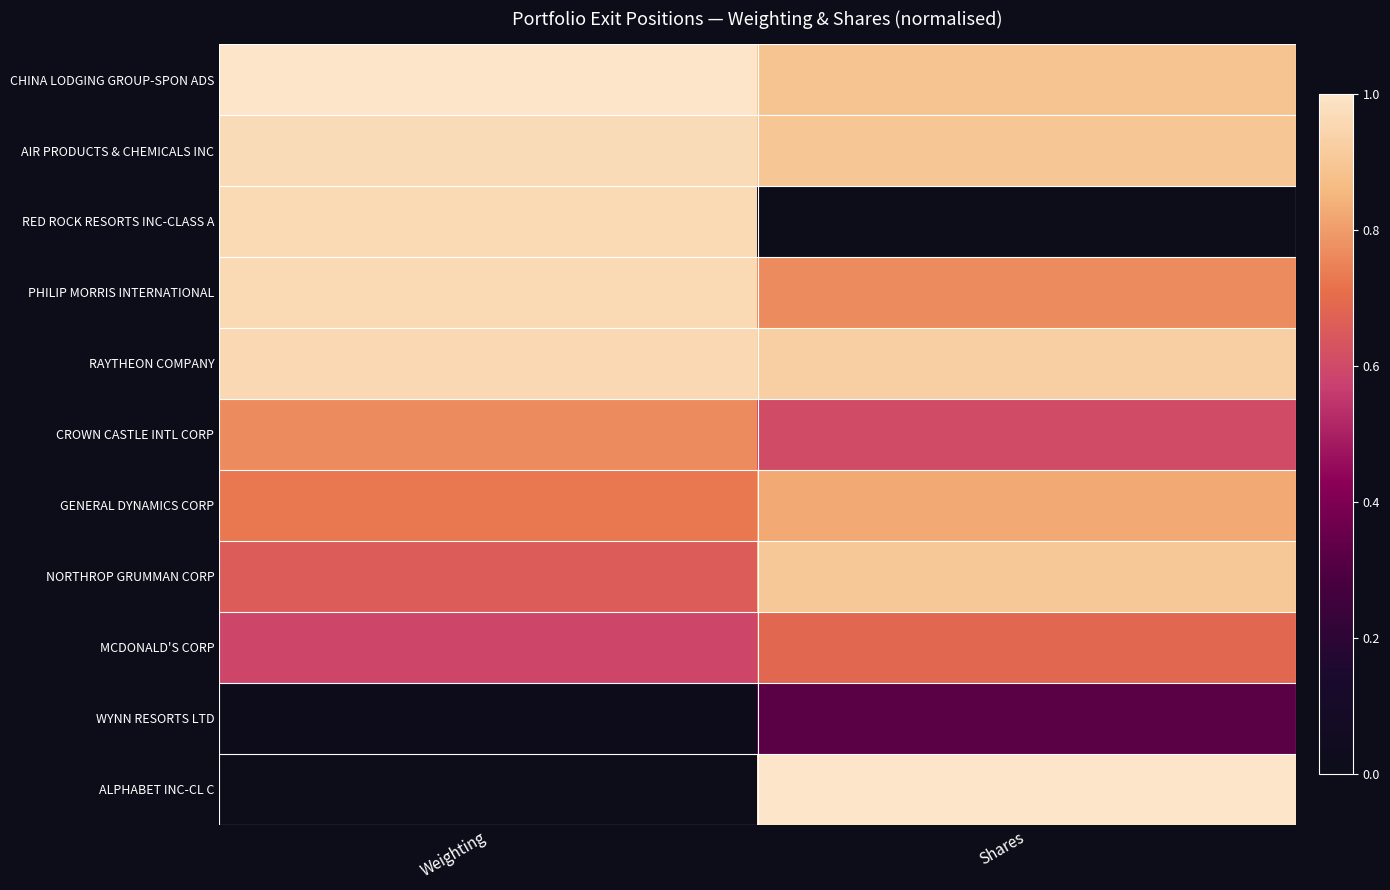

Between Weighting and Shares, which series saw the biggest shift?

ALPHABET INC-CL C